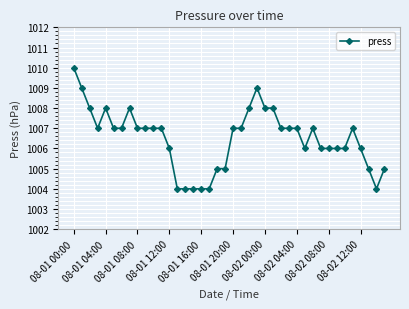

What is the value of the 22nd point from the left?

1007